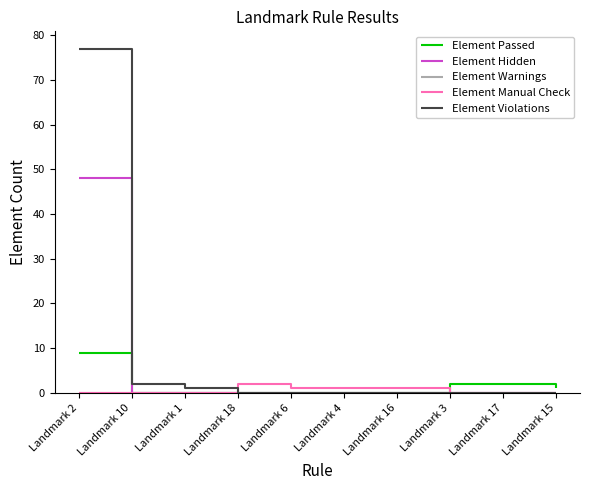

What is the highest value of the Element Hidden series?

48